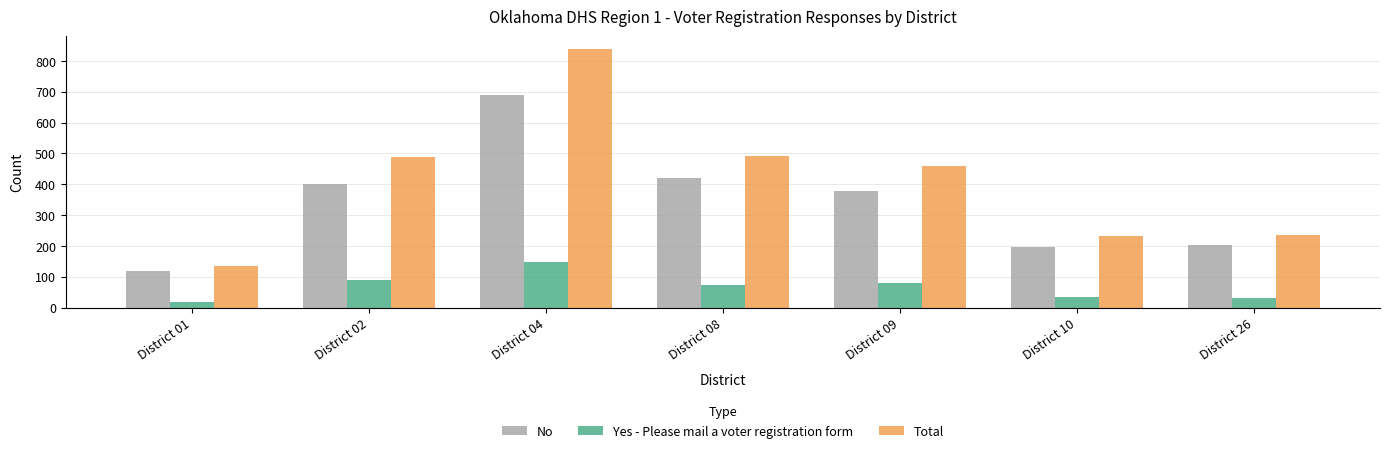

Are the bars grouped side by side (vs. stacked)?

Yes